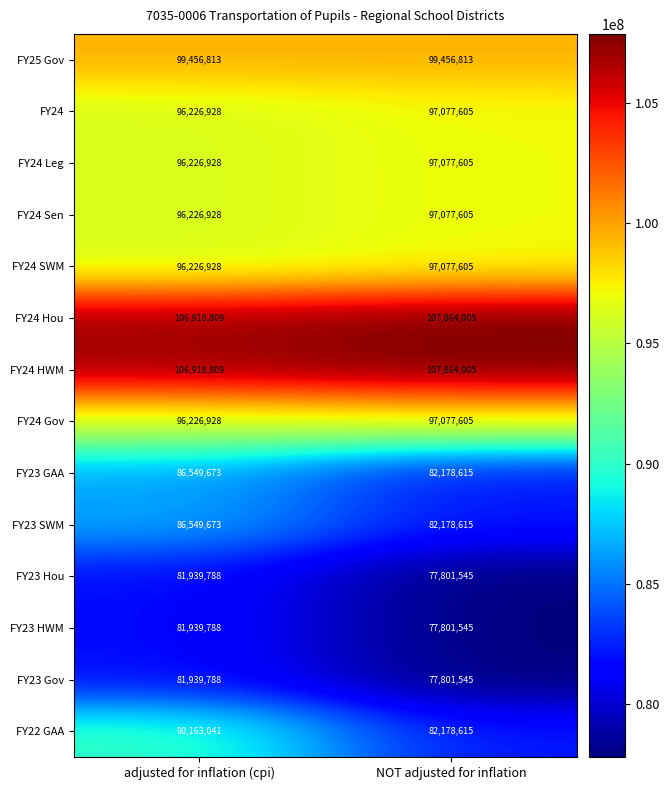

What is the total value across all series at adjusted for inflation (cpi)?

1303510822